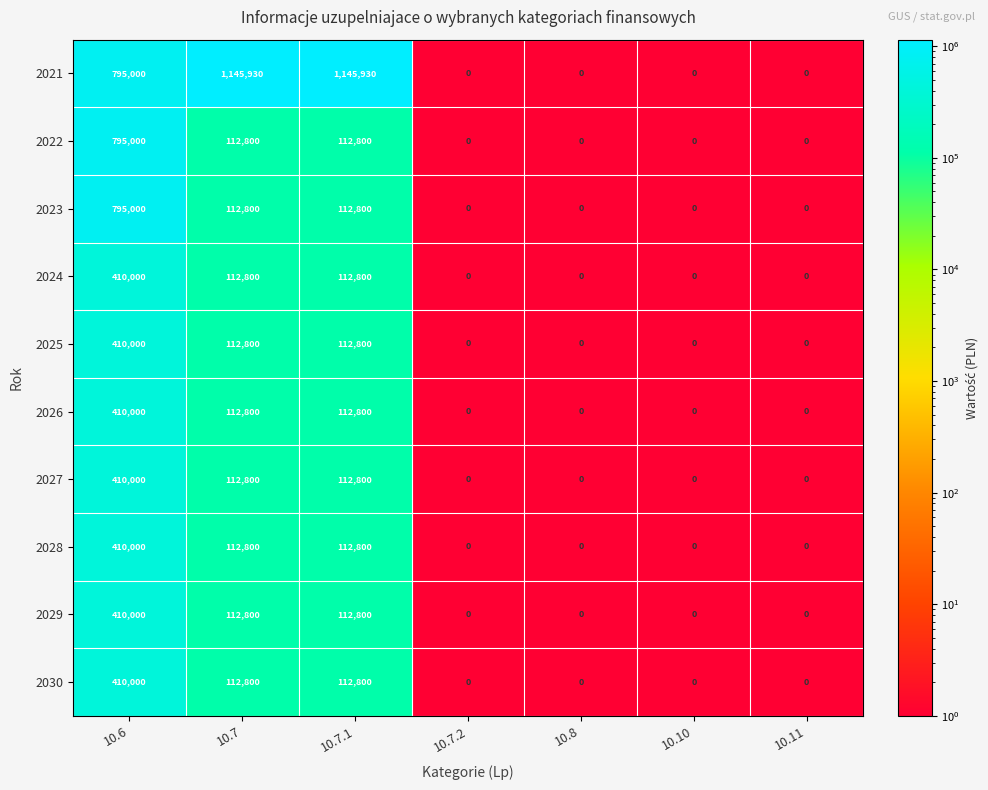

True or false: 2024 has a value of 184250 at 10.7.1.

False